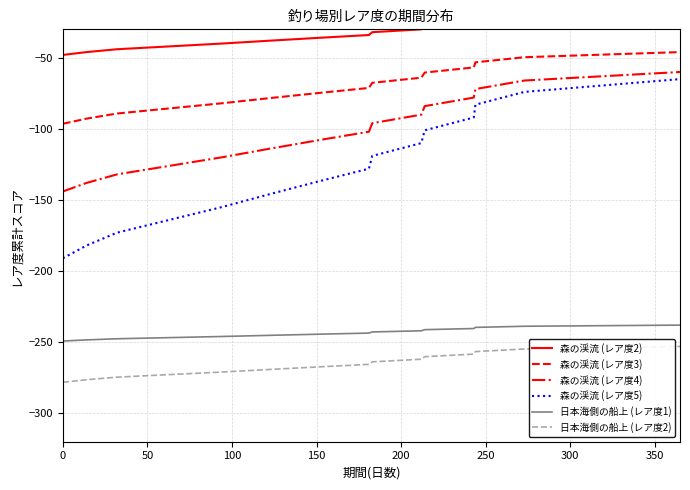

Does the chart have visible grid lines?

Yes